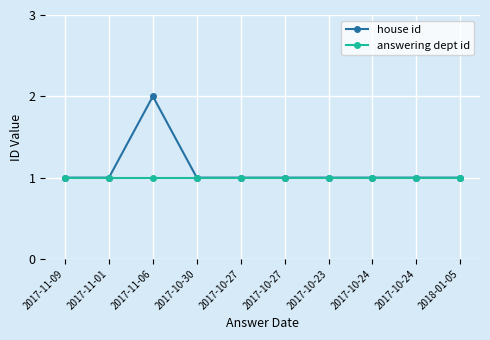

Does the chart have visible grid lines?

Yes